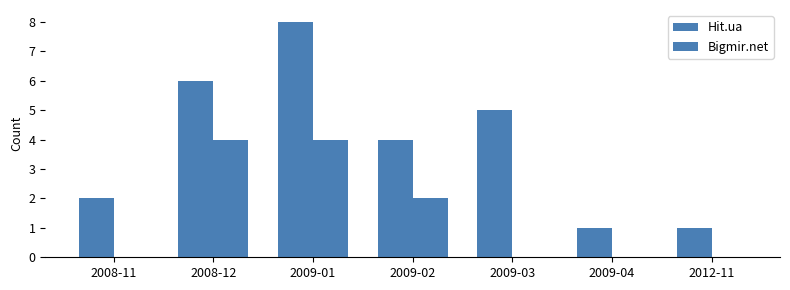

Are the bars grouped side by side (vs. stacked)?

Yes